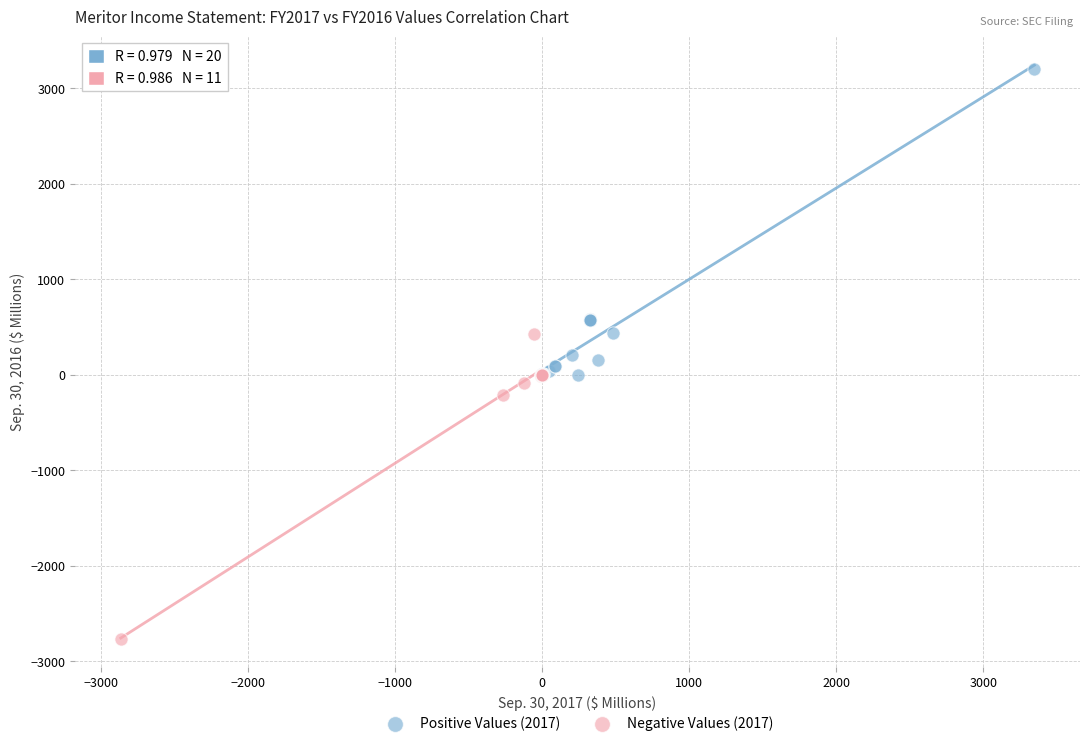

Which series contains the lowest Y value?

Negative Values (2017)